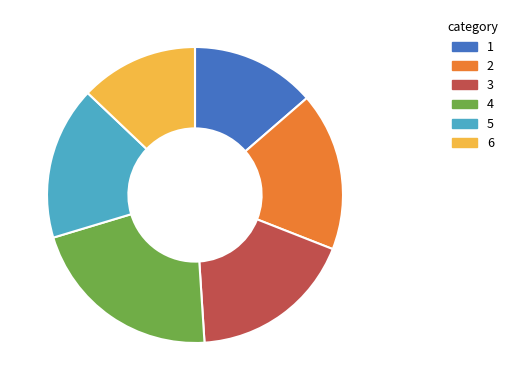

Do 3 and 6 together represent more than half of the pie?

No